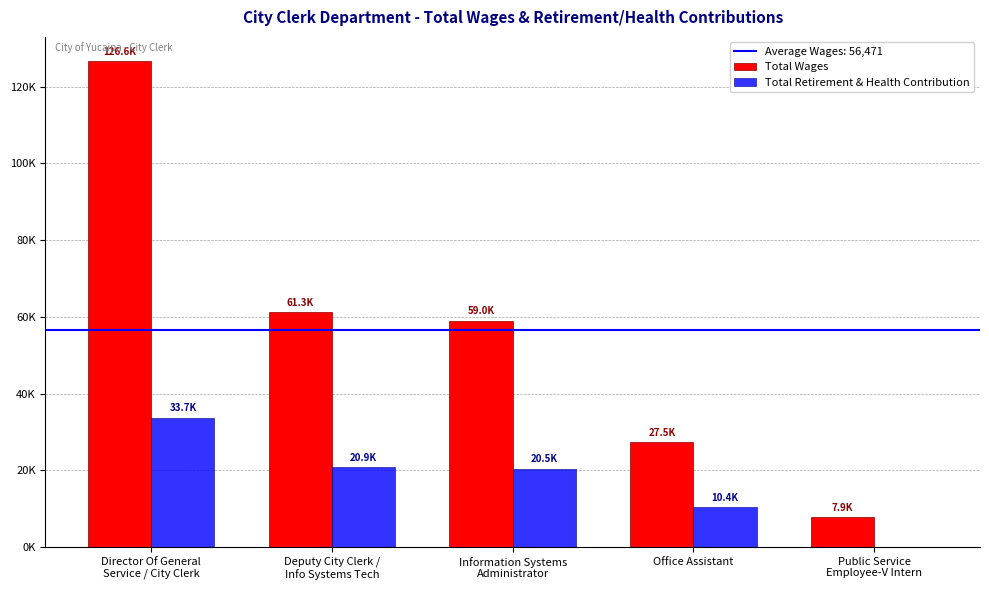

At which category is the sum across all series the highest?

Director Of General
Service / City Clerk